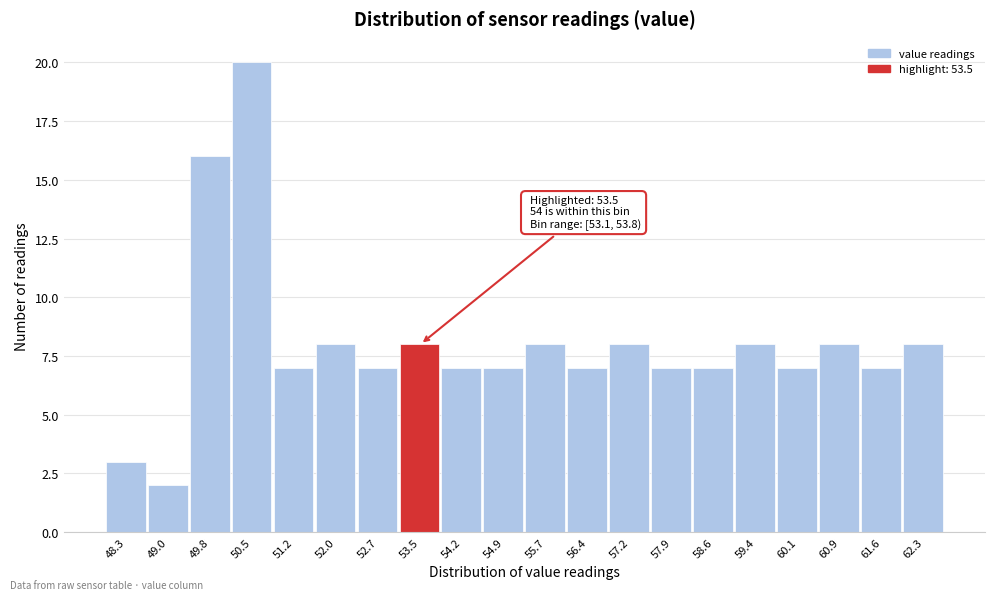

Over which range of the x-axis is the bar tallest?

50.12 to 50.86